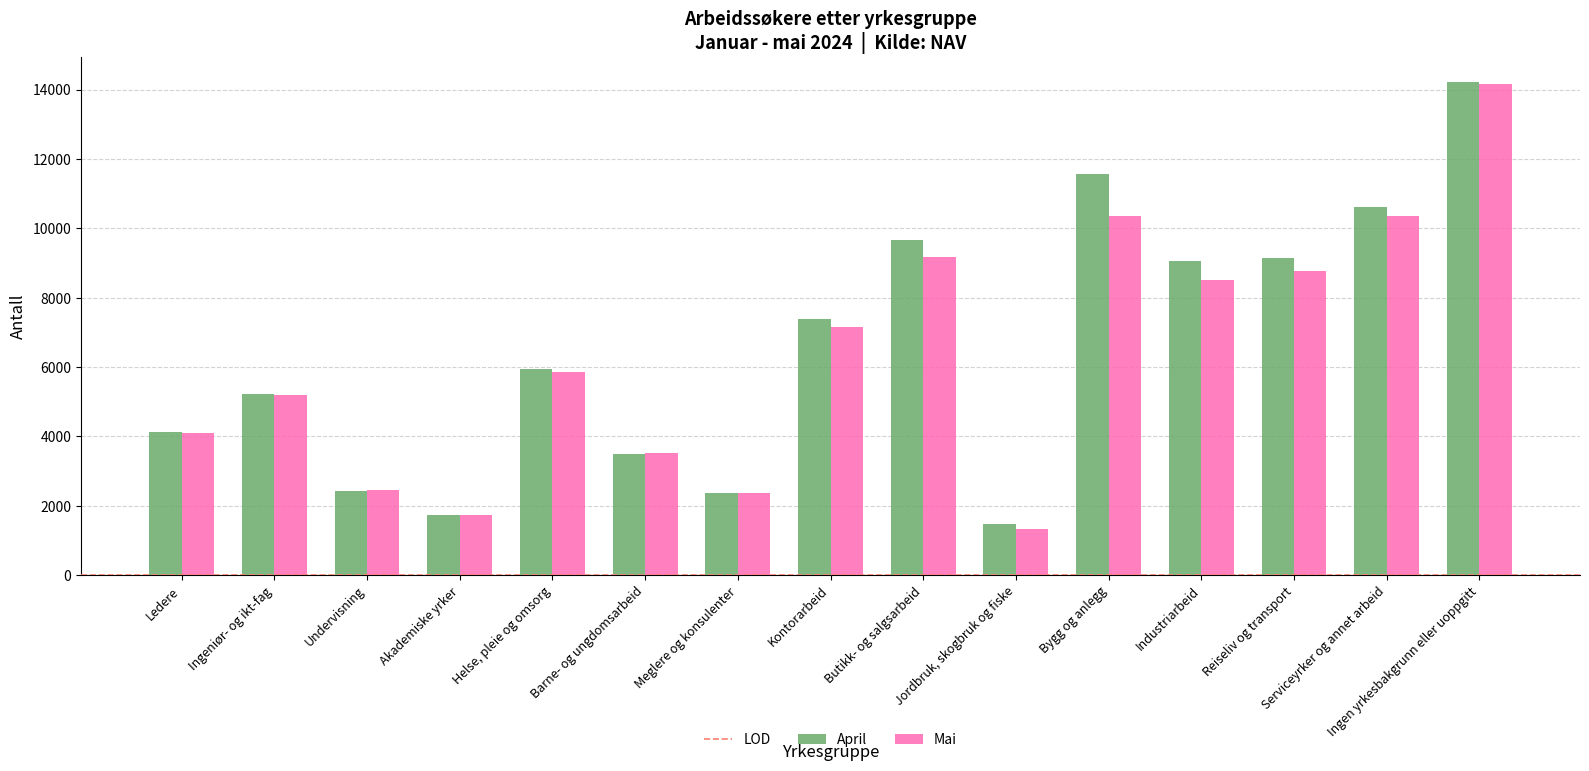

At which category is the sum across all series the highest?

Ingen yrkesbakgrunn eller uoppgitt